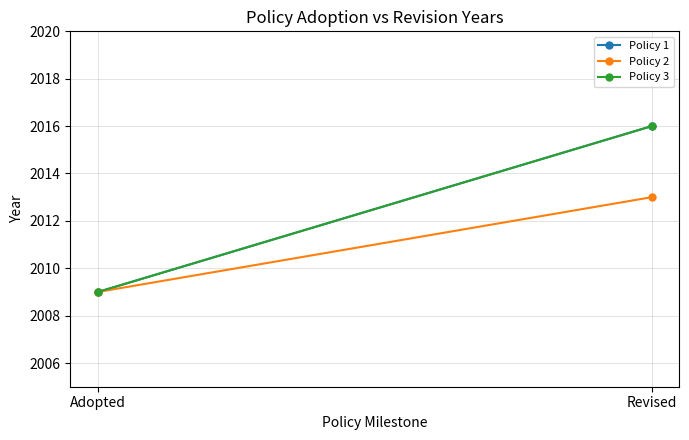

What is the sum of the Policy 2 values at Adopted and Revised?

4022